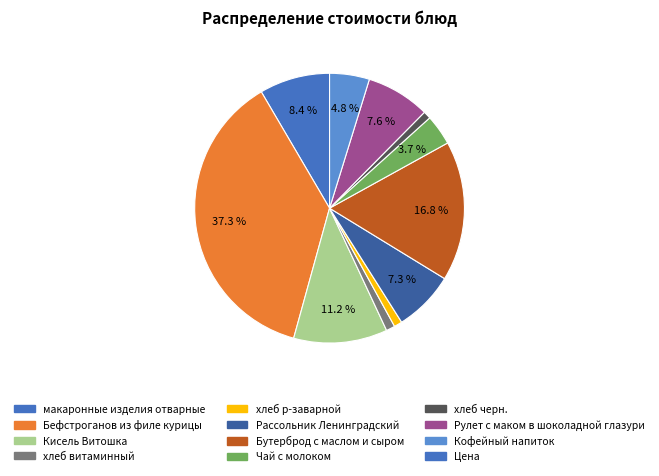

How many segments does this pie chart have?

11